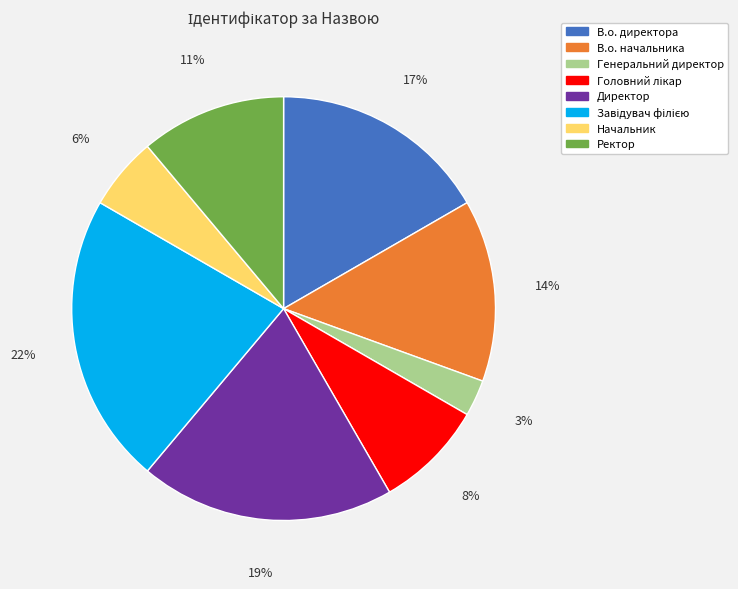

Count the number of slices in the pie.

8